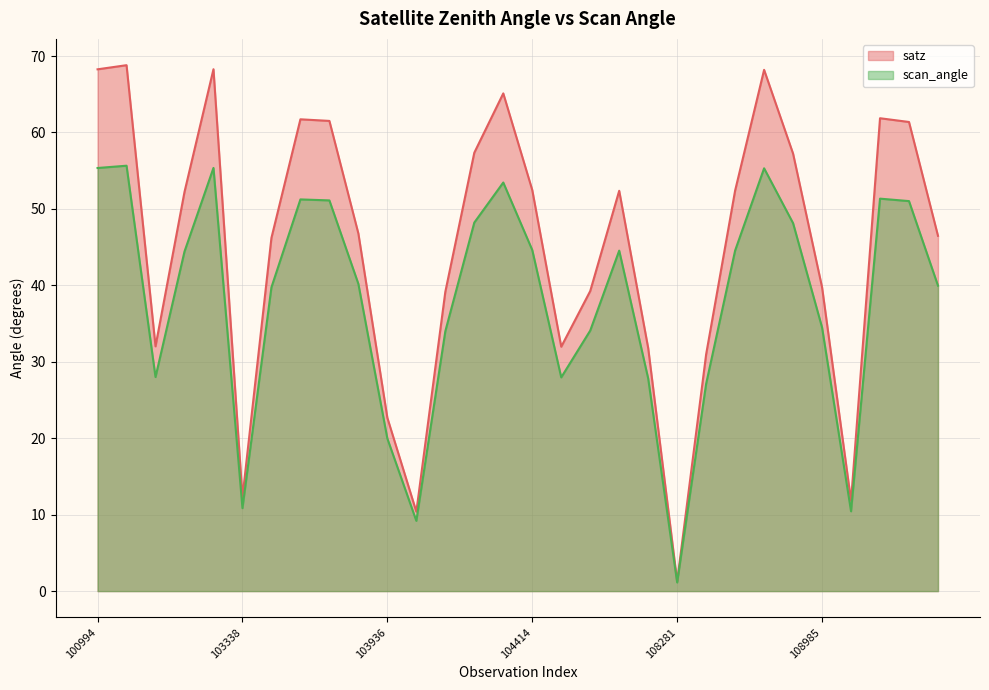

Reading left to right, list all the values displayed in this chart.

satz: 68.3	68.8	32.0	52.2	68.3	12.3	46.2	61.7	61.5	46.8	22.7	10.4	39.1	57.4	65.1	52.5	32.0	39.2	52.4	31.8	1.3	31.0	52.4	68.2	57.2	39.8	11.8	61.9	61.4	46.5
scan_angle: 55.4	55.6	28.0	44.4	55.4	10.8	39.7	51.2	51.1	40.2	20.0	9.2	34.0	48.2	53.5	44.6	28.0	34.1	44.5	27.8	1.1	27.1	44.5	55.3	48.1	34.5	10.4	51.3	51.0	40.0